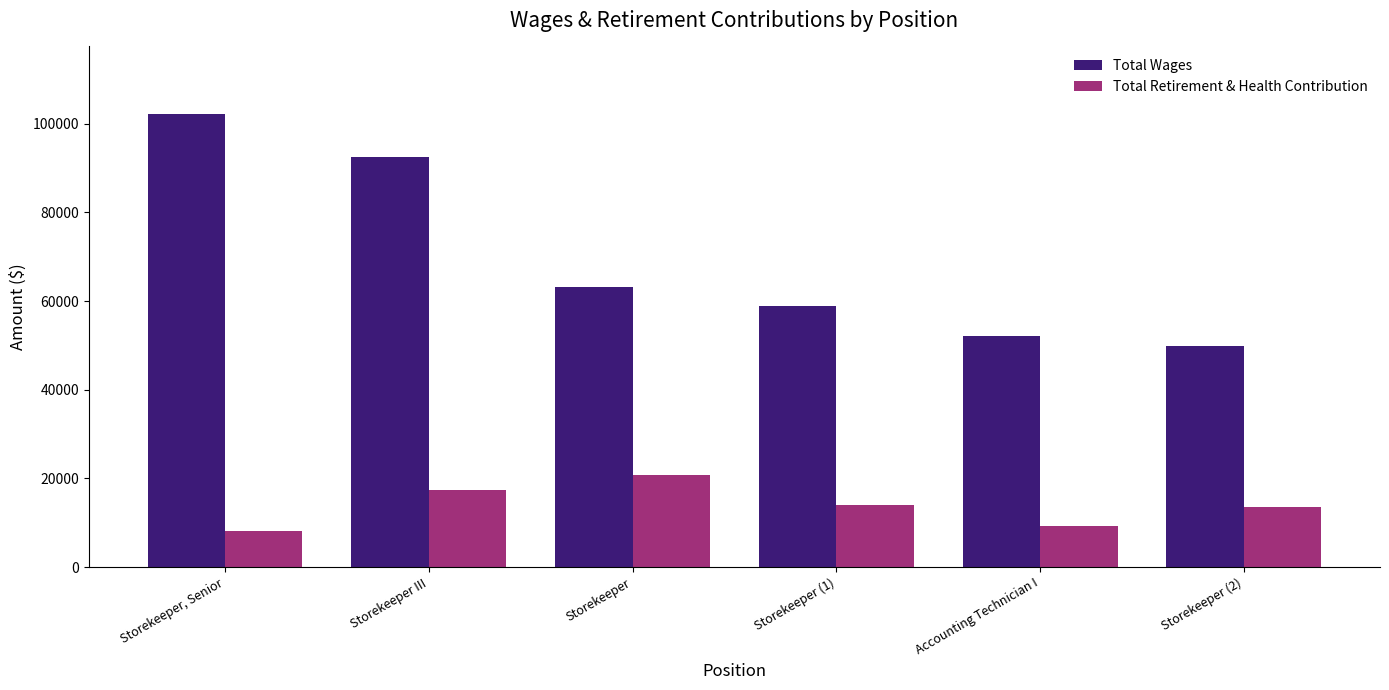

Reading left to right, transcribe all the data shown in this chart.

Total Wages: Storekeeper, Senior=102100	Storekeeper III=92588	Storekeeper=63208	Storekeeper (1)=58976	Accounting Technician I=52133	Storekeeper (2)=49848
Total Retirement & Health Contribution: Storekeeper, Senior=8158	Storekeeper III=17301	Storekeeper=20828	Storekeeper (1)=14045	Accounting Technician I=9305	Storekeeper (2)=13508